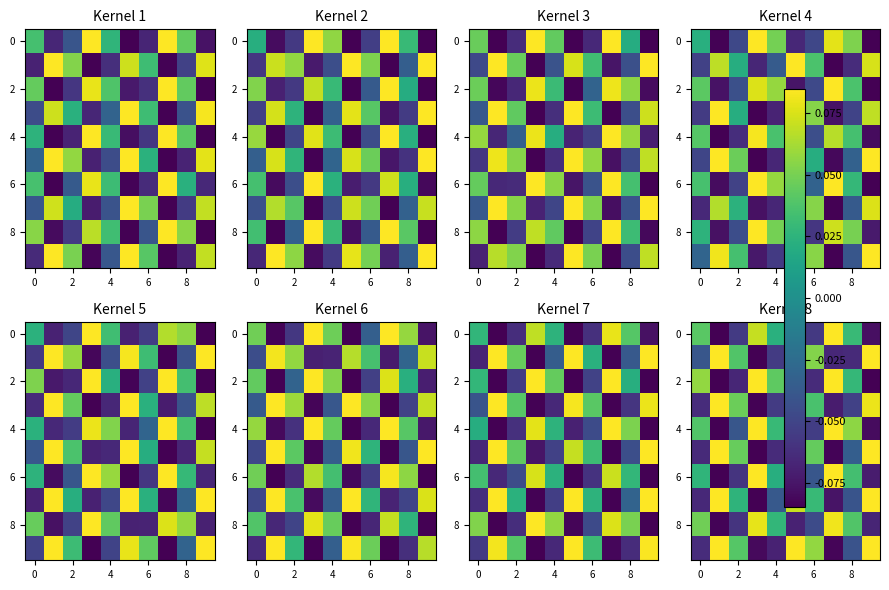

How many negative values does the 8 series have?

5